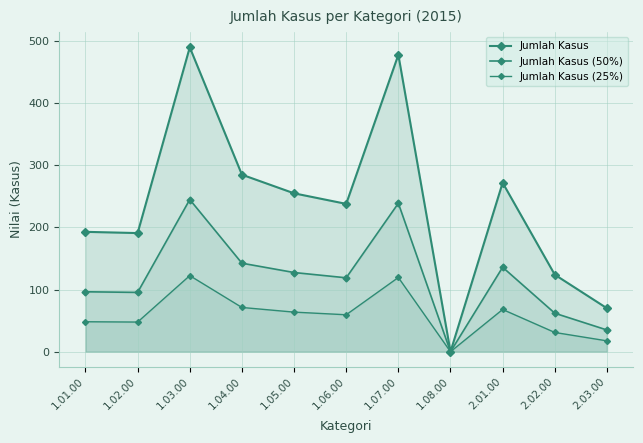

True or false: Jumlah Kasus (50%) has more than 2 points higher than both neighbors.

True